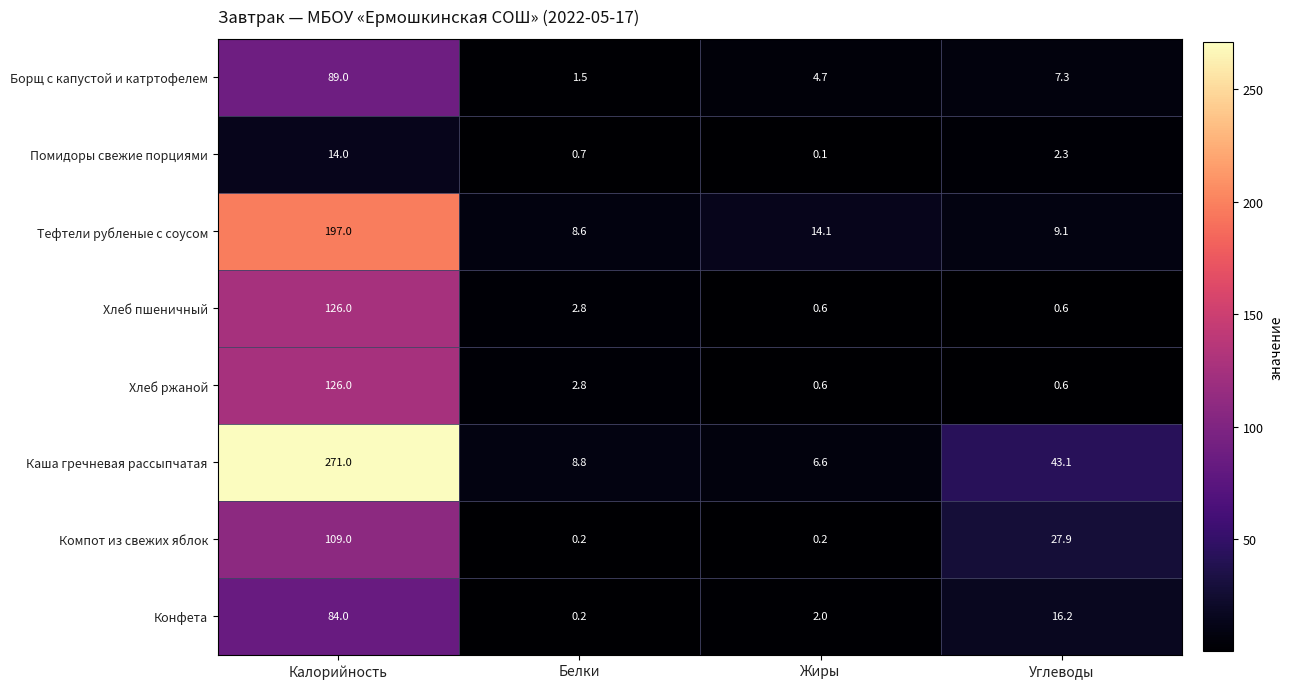

Rank the categories by Тефтели рубленые с соусом value from highest to lowest.

Калорийность, Жиры, Углеводы, Белки